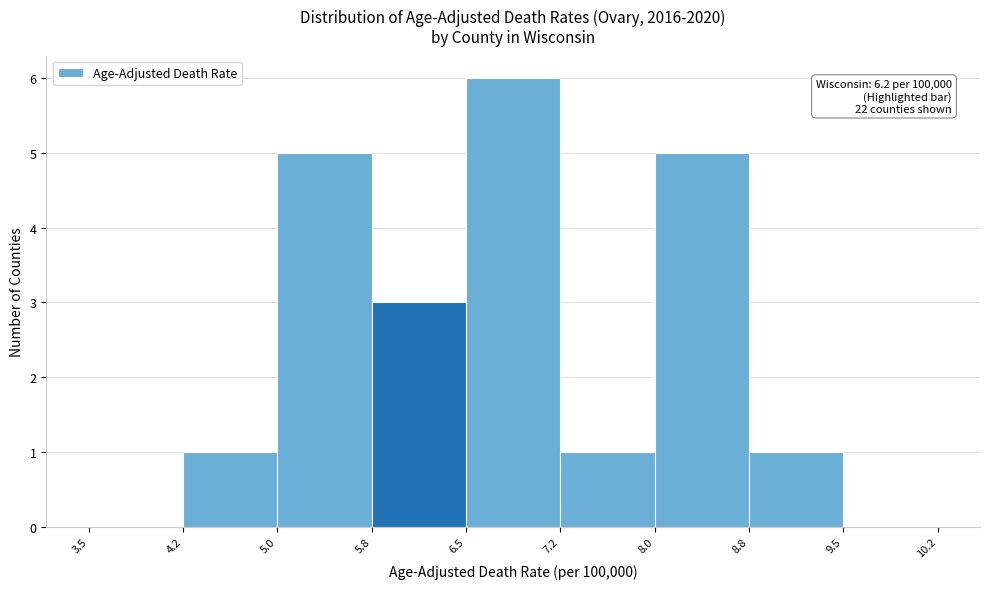

Over which range of the x-axis is the bar tallest?

6.5 to 7.2